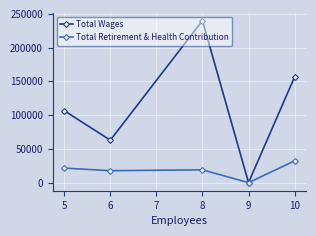

How many Total Wages values are between 62893 and 156546?

3